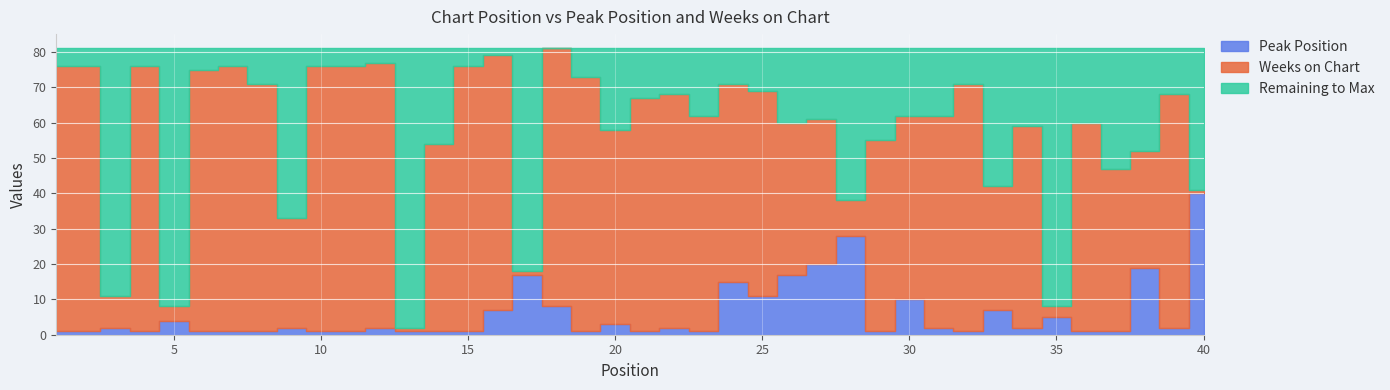

What is the value of the Weeks on Chart point at the 27th from the left?

41